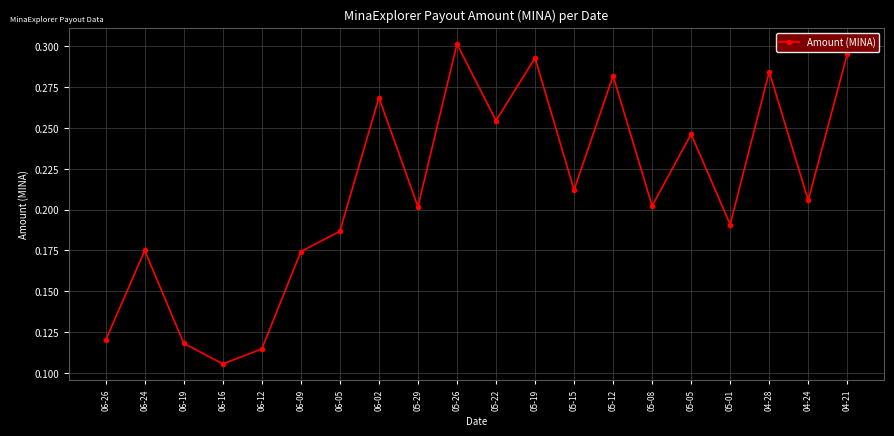

Which has a higher value, 06-19 or 04-28?

04-28